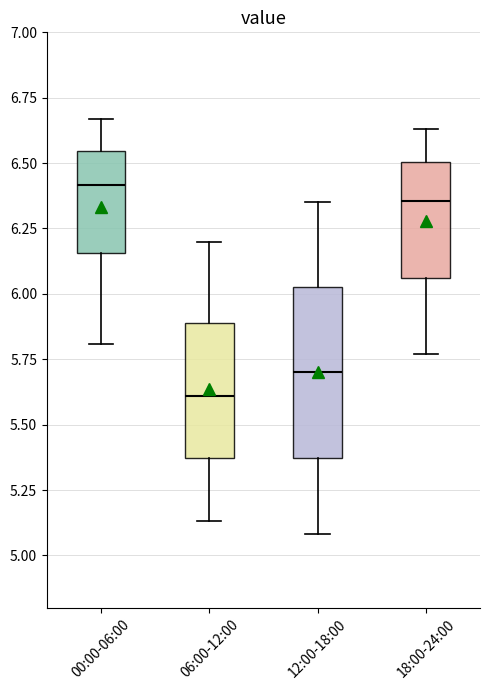

Which box has the lowest median line?

06:00-12:00